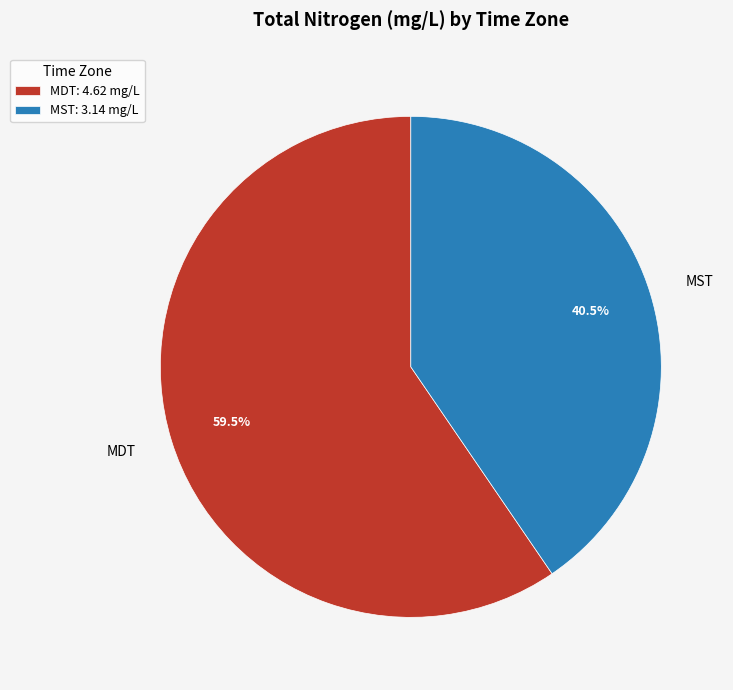

How many segments does this pie chart have?

2